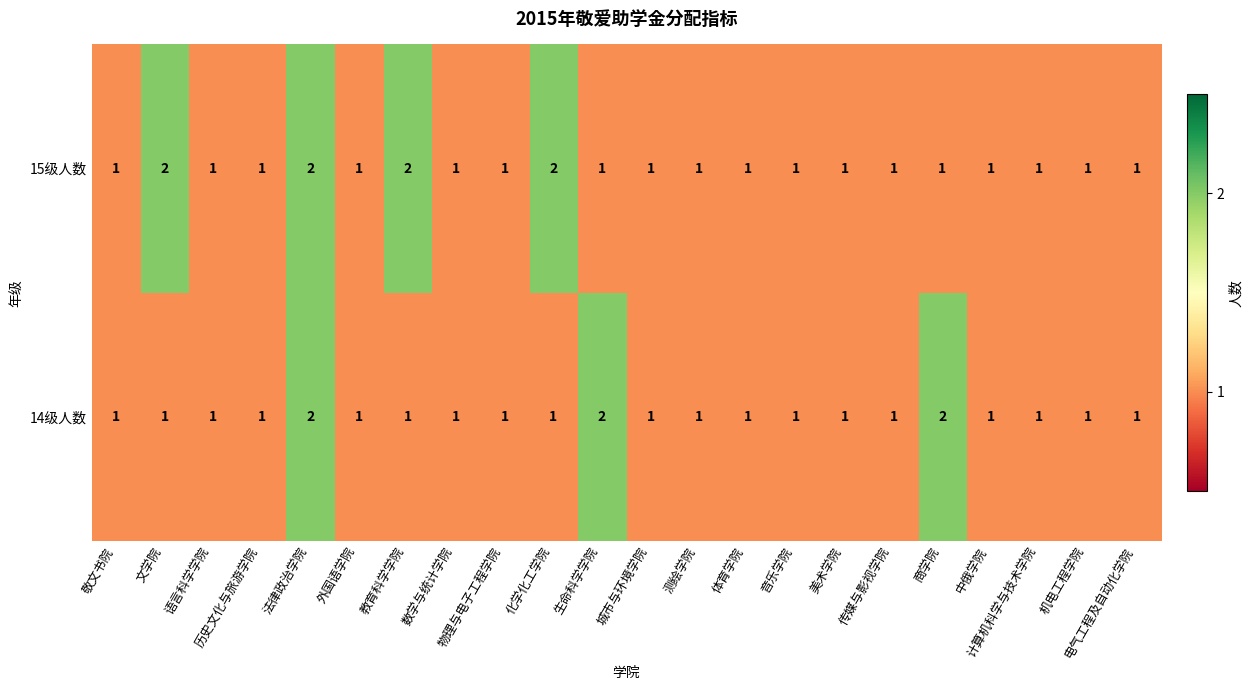

The 14级人数 series shows 3 at 生命科学学院. True or false?

False